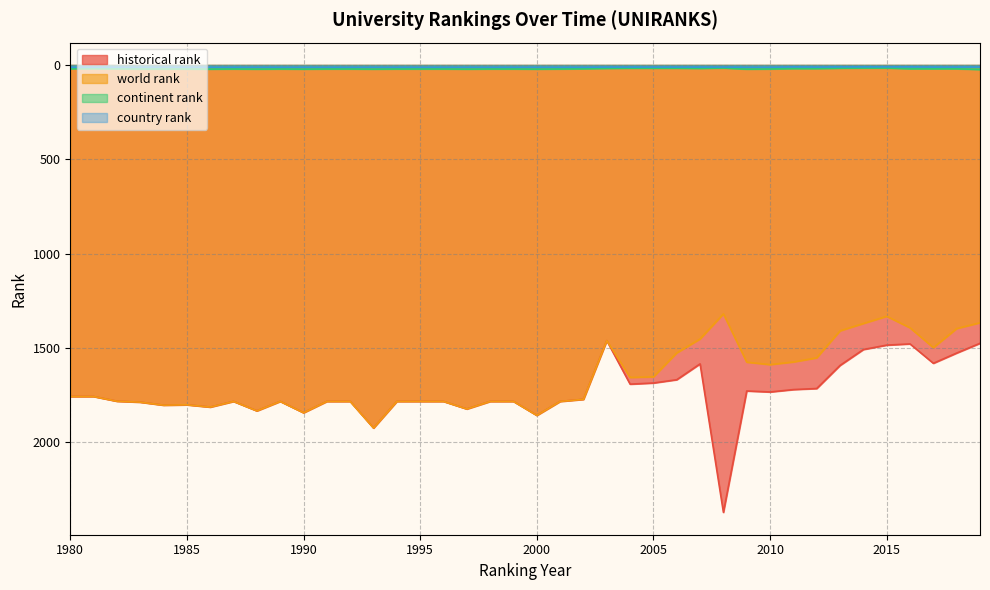

Count the continent rank values in the range 19 to 21.

23